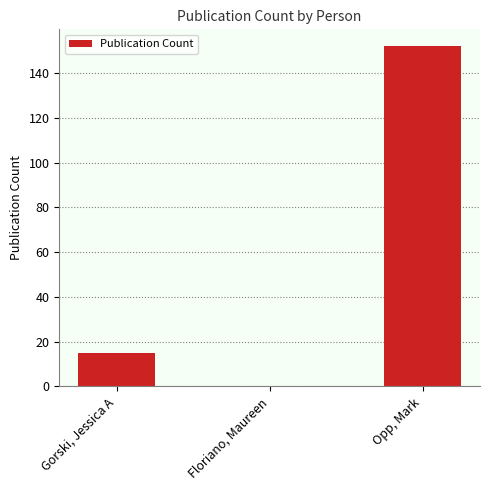

Reading left to right, extract all data points from this chart.

15	0	152